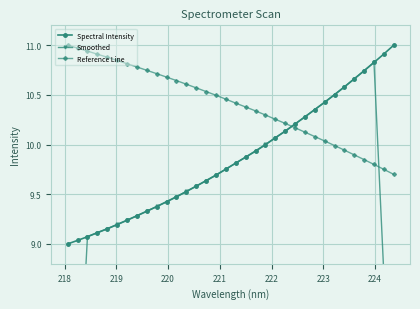

Which series has the largest range (max minus min)?

Smoothed